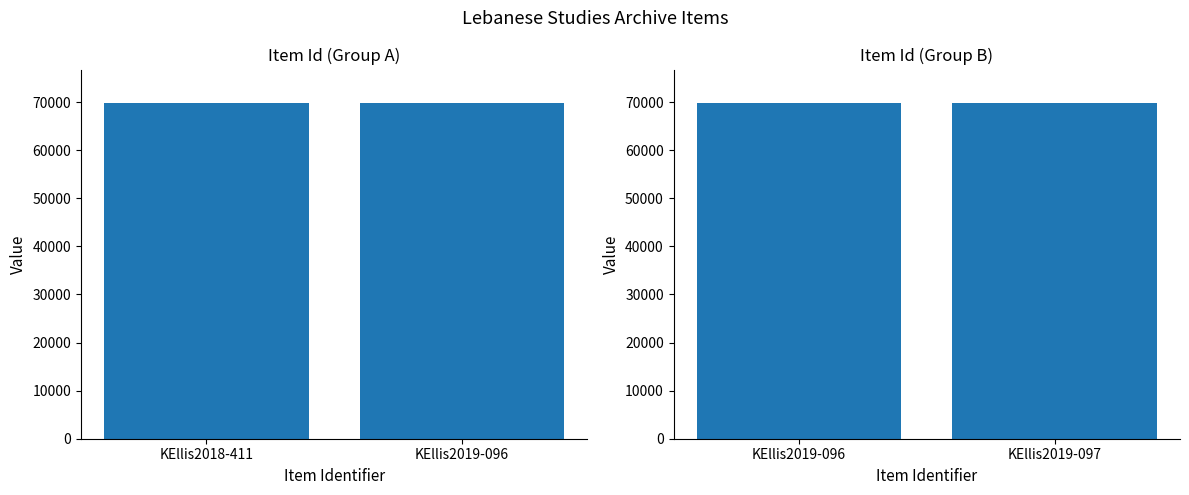

Rank the categories by value from lowest to highest.

KEllis2019-097, KEllis2019-096